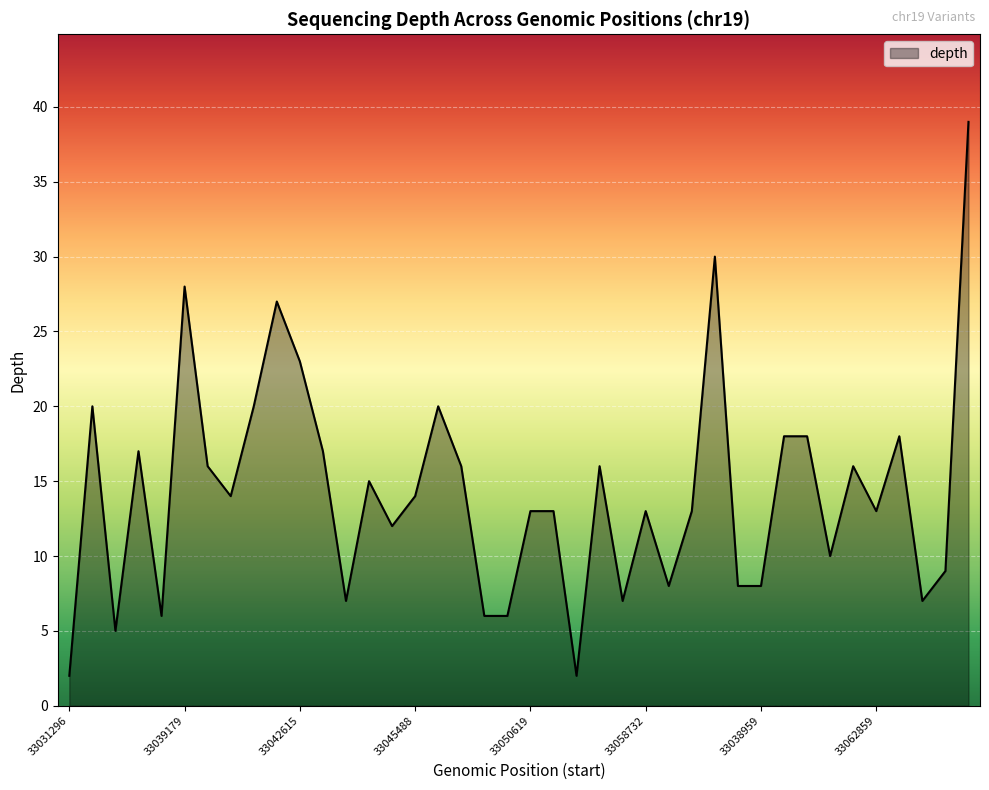

What is the difference between the maximum and minimum values?

37